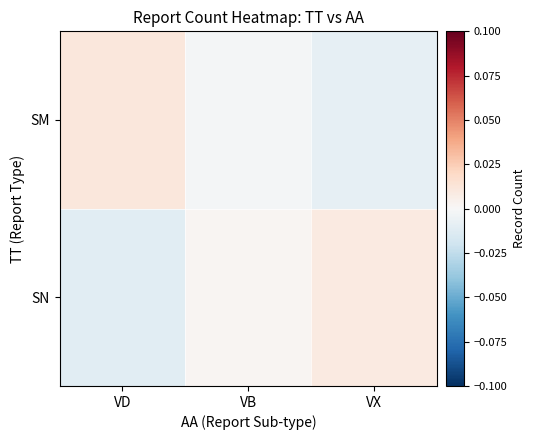

Rank the series by their average value, from lowest to highest.

SN, SM